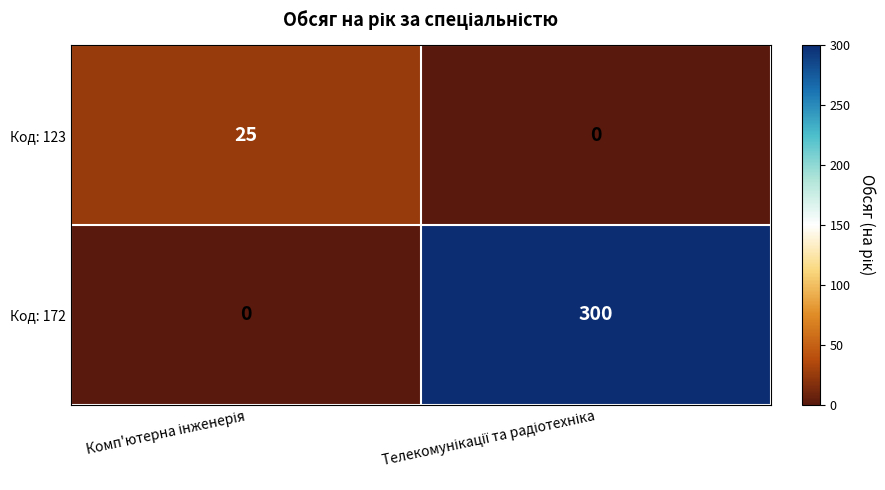

Reading right to left, what are all the values shown in this chart?

Код: 123: 0	25
Код: 172: 300	0